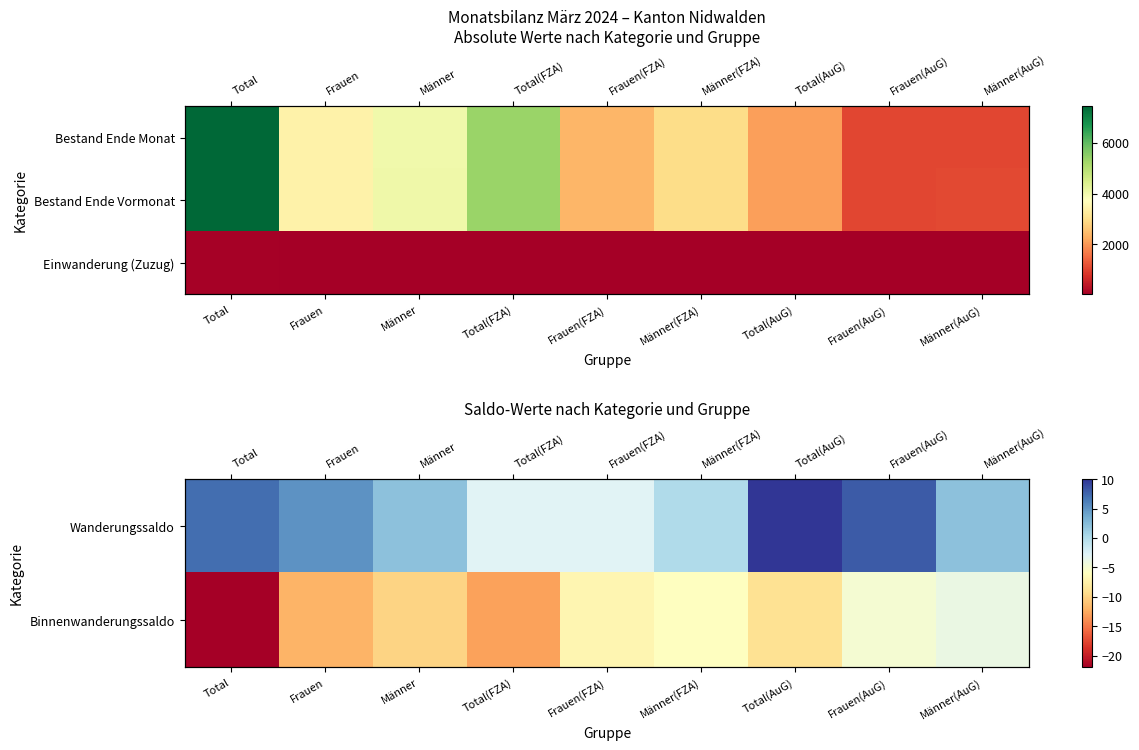

Where is Wanderungssaldo nearest to the value 3?

Männer